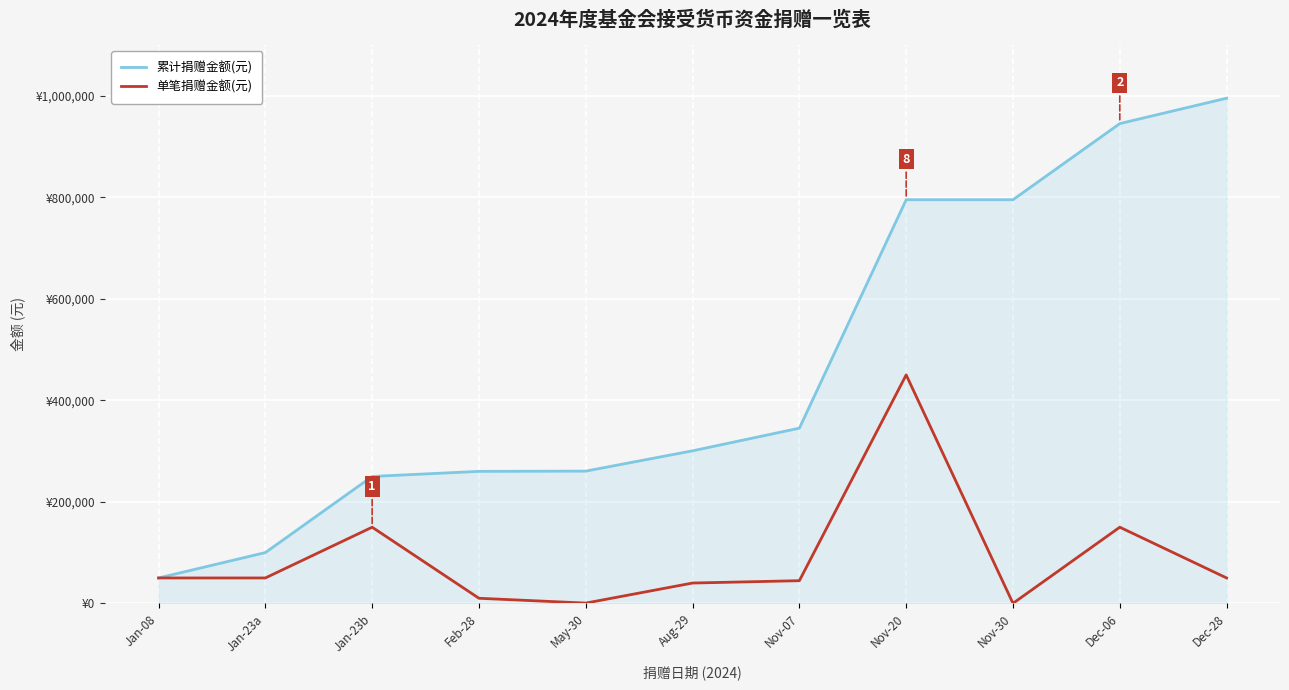

Does the chart display data point markers on the line(s)?

No